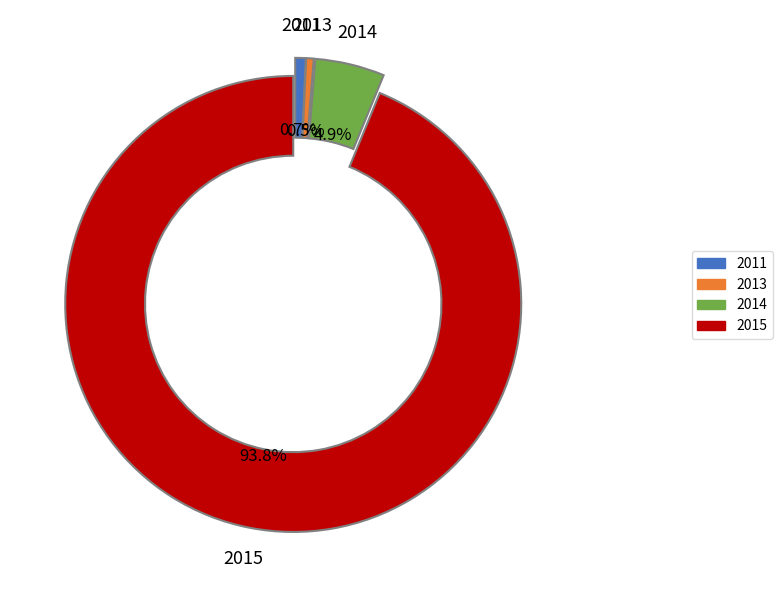

Is there any slice that represents more than half of the pie?

Yes